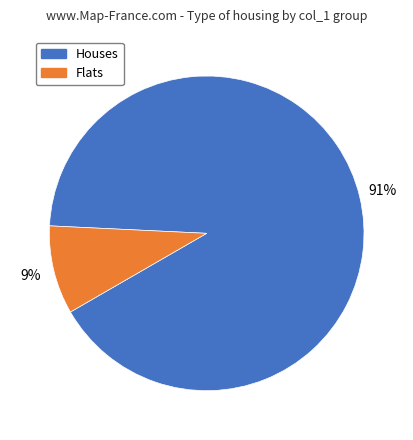

Is there any slice that represents more than half of the pie?

Yes